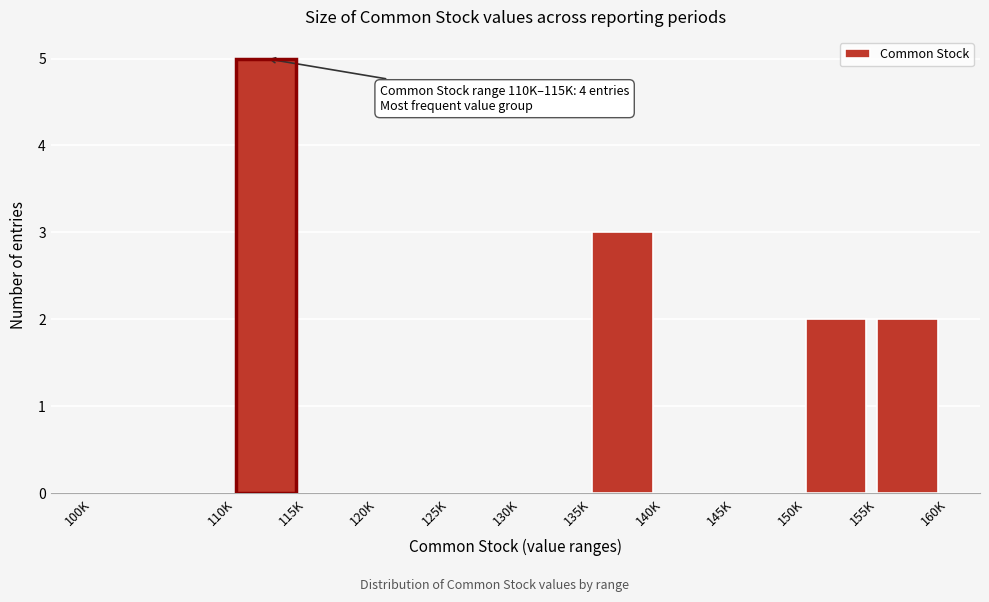

Reading right to left, what are all the values shown in this chart?

155K=2	150K=2	145K=0	140K=0	135K=3	130K=0	125K=0	120K=0	115K=0	110K=5	100K=0